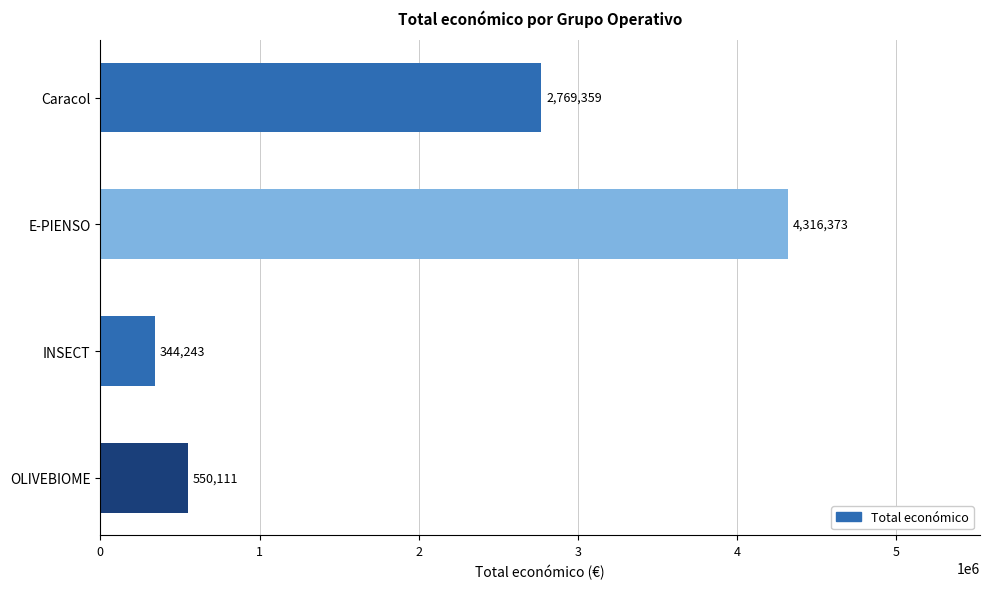

Between OLIVEBIOME and Caracol, which is larger?

Caracol